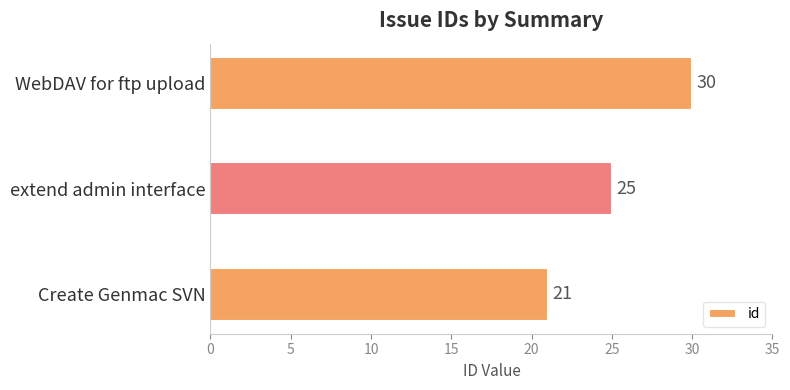

Is it true that the value at WebDAV for ftp upload is 17?

False